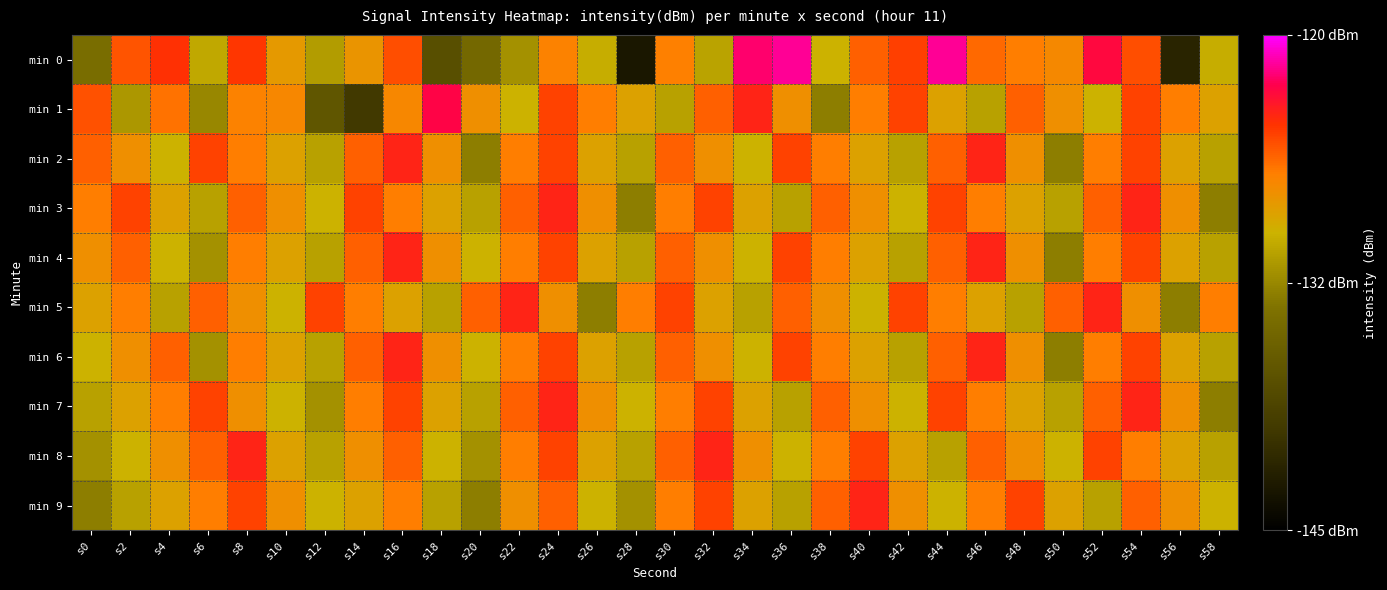

Reading left to right, extract all data points from this chart.

min 0: s0=-134.3	s2=-125.6	s4=-124.5	s6=-130.6	s8=-124.6	s10=-128.5	s12=-131.3	s14=-128.2	s16=-125.4	s18=-137.6	s20=-134.8	s22=-131.9	s24=-127.2	s26=-130.3	s28=-142.9	s30=-127.1	s32=-130.9	s34=-122.1	s36=-121.5	s38=-130.0	s40=-126.0	s42=-124.9	s44=-121.5	s46=-126.3	s48=-126.9	s50=-127.6	s52=-122.9	s54=-125.4	s56=-141.7	s58=-130.3
min 1: s0=-125.5	s2=-131.6	s4=-126.5	s6=-132.6	s8=-127.2	s10=-127.5	s12=-136.8	s14=-139.7	s16=-127.4	s18=-122.7	s20=-128.0	s22=-130.0	s24=-125.0	s26=-127.0	s28=-129.0	s30=-131.0	s32=-126.0	s34=-124.0	s36=-128.0	s38=-133.0	s40=-127.0	s42=-125.0	s44=-129.0	s46=-131.0	s48=-126.0	s50=-128.0	s52=-130.0	s54=-125.0	s56=-127.0	s58=-129.0
min 2: s0=-126.0	s2=-128.0	s4=-130.0	s6=-125.0	s8=-127.0	s10=-129.0	s12=-131.0	s14=-126.0	s16=-124.0	s18=-128.0	s20=-133.0	s22=-127.0	s24=-125.0	s26=-129.0	s28=-131.0	s30=-126.0	s32=-128.0	s34=-130.0	s36=-125.0	s38=-127.0	s40=-129.0	s42=-131.0	s44=-126.0	s46=-124.0	s48=-128.0	s50=-133.0	s52=-127.0	s54=-125.0	s56=-129.0	s58=-131.0
min 3: s0=-127.0	s2=-125.0	s4=-129.0	s6=-131.0	s8=-126.0	s10=-128.0	s12=-130.0	s14=-125.0	s16=-127.0	s18=-129.0	s20=-131.0	s22=-126.0	s24=-124.0	s26=-128.0	s28=-133.0	s30=-127.0	s32=-125.0	s34=-129.0	s36=-131.0	s38=-126.0	s40=-128.0	s42=-130.0	s44=-125.0	s46=-127.0	s48=-129.0	s50=-131.0	s52=-126.0	s54=-124.0	s56=-128.0	s58=-133.0
min 4: s0=-128.0	s2=-126.0	s4=-130.0	s6=-132.0	s8=-127.0	s10=-129.0	s12=-131.0	s14=-126.0	s16=-124.0	s18=-128.0	s20=-130.0	s22=-127.0	s24=-125.0	s26=-129.0	s28=-131.0	s30=-126.0	s32=-128.0	s34=-130.0	s36=-125.0	s38=-127.0	s40=-129.0	s42=-131.0	s44=-126.0	s46=-124.0	s48=-128.0	s50=-133.0	s52=-127.0	s54=-125.0	s56=-129.0	s58=-131.0
min 5: s0=-129.0	s2=-127.0	s4=-131.0	s6=-126.0	s8=-128.0	s10=-130.0	s12=-125.0	s14=-127.0	s16=-129.0	s18=-131.0	s20=-126.0	s22=-124.0	s24=-128.0	s26=-133.0	s28=-127.0	s30=-125.0	s32=-129.0	s34=-131.0	s36=-126.0	s38=-128.0	s40=-130.0	s42=-125.0	s44=-127.0	s46=-129.0	s48=-131.0	s50=-126.0	s52=-124.0	s54=-128.0	s56=-133.0	s58=-127.0
min 6: s0=-130.0	s2=-128.0	s4=-126.0	s6=-132.0	s8=-127.0	s10=-129.0	s12=-131.0	s14=-126.0	s16=-124.0	s18=-128.0	s20=-130.0	s22=-127.0	s24=-125.0	s26=-129.0	s28=-131.0	s30=-126.0	s32=-128.0	s34=-130.0	s36=-125.0	s38=-127.0	s40=-129.0	s42=-131.0	s44=-126.0	s46=-124.0	s48=-128.0	s50=-133.0	s52=-127.0	s54=-125.0	s56=-129.0	s58=-131.0
min 7: s0=-131.0	s2=-129.0	s4=-127.0	s6=-125.0	s8=-128.0	s10=-130.0	s12=-132.0	s14=-127.0	s16=-125.0	s18=-129.0	s20=-131.0	s22=-126.0	s24=-124.0	s26=-128.0	s28=-130.0	s30=-127.0	s32=-125.0	s34=-129.0	s36=-131.0	s38=-126.0	s40=-128.0	s42=-130.0	s44=-125.0	s46=-127.0	s48=-129.0	s50=-131.0	s52=-126.0	s54=-124.0	s56=-128.0	s58=-133.0
min 8: s0=-132.0	s2=-130.0	s4=-128.0	s6=-126.0	s8=-124.0	s10=-129.0	s12=-131.0	s14=-128.0	s16=-126.0	s18=-130.0	s20=-132.0	s22=-127.0	s24=-125.0	s26=-129.0	s28=-131.0	s30=-126.0	s32=-124.0	s34=-128.0	s36=-130.0	s38=-127.0	s40=-125.0	s42=-129.0	s44=-131.0	s46=-126.0	s48=-128.0	s50=-130.0	s52=-125.0	s54=-127.0	s56=-129.0	s58=-131.0
min 9: s0=-133.0	s2=-131.0	s4=-129.0	s6=-127.0	s8=-125.0	s10=-128.0	s12=-130.0	s14=-129.0	s16=-127.0	s18=-131.0	s20=-133.0	s22=-128.0	s24=-126.0	s26=-130.0	s28=-132.0	s30=-127.0	s32=-125.0	s34=-129.0	s36=-131.0	s38=-126.0	s40=-124.0	s42=-128.0	s44=-130.0	s46=-127.0	s48=-125.0	s50=-129.0	s52=-131.0	s54=-126.0	s56=-128.0	s58=-130.0